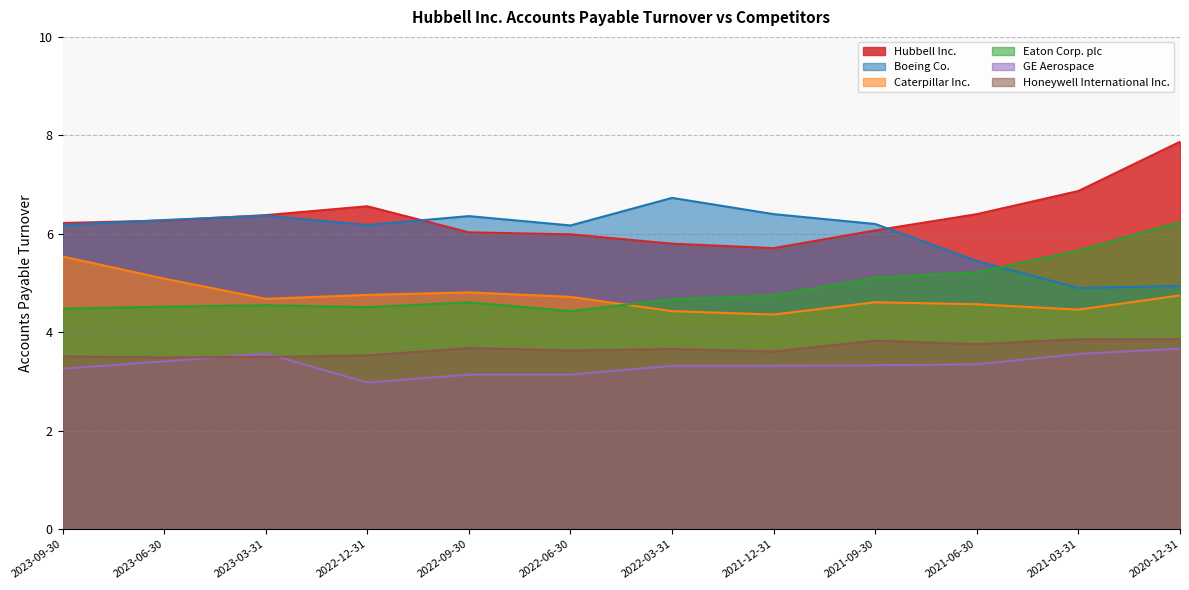

True or false: Hubbell Inc. and Eaton Corp. plc cross at least once.

False